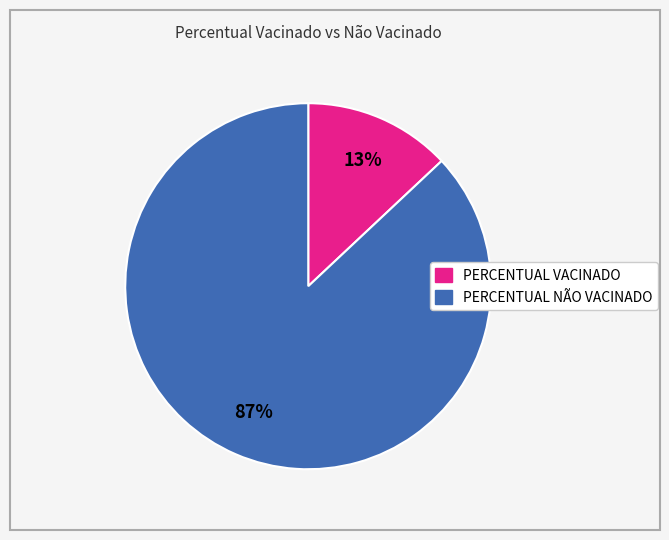

Does PERCENTUAL NÃO VACINADO represent more than half of the total?

Yes